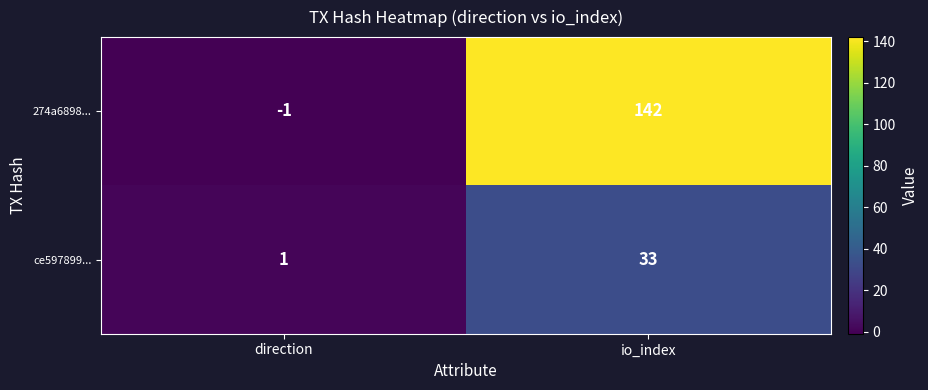

At which category does the chart reach its minimum across all series?

direction